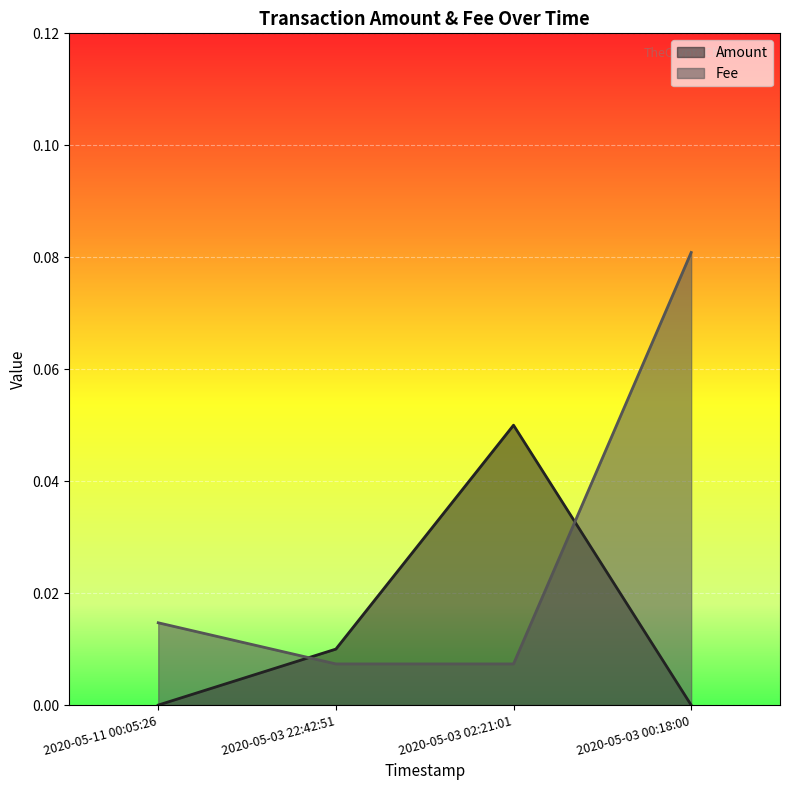

What is the label of the 1st point from the right?

2020-05-03 00:18:00